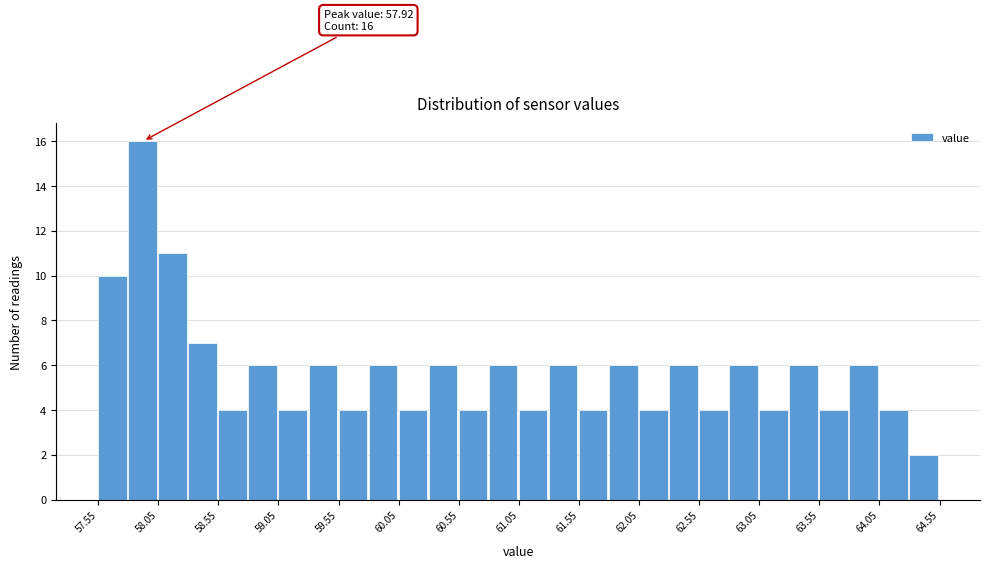

Over which range of the x-axis is the bar tallest?

57.80 to 58.05